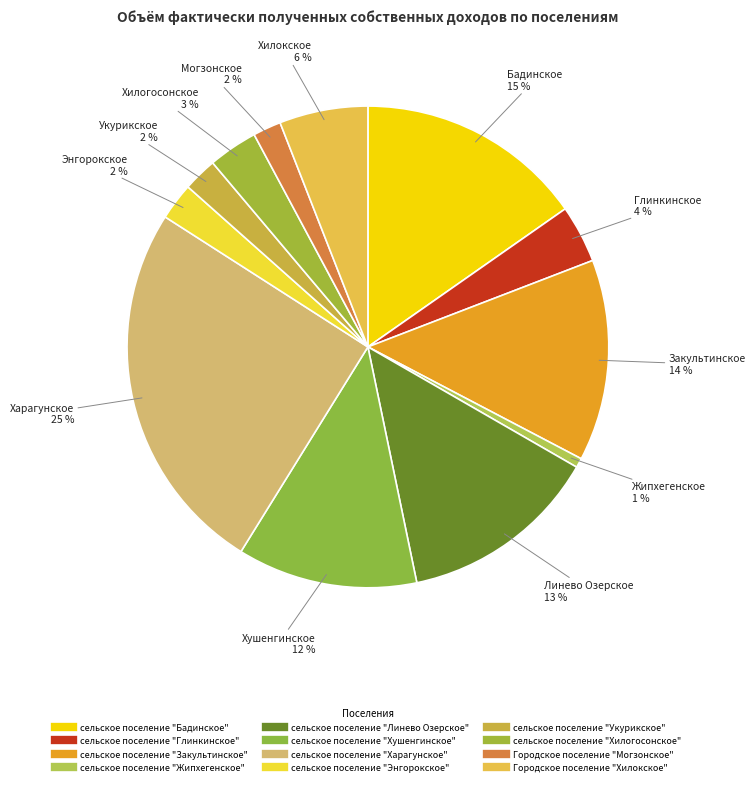

To the nearest percent, what percentage of the pie is Городское поселение "Могзонское"?

2%